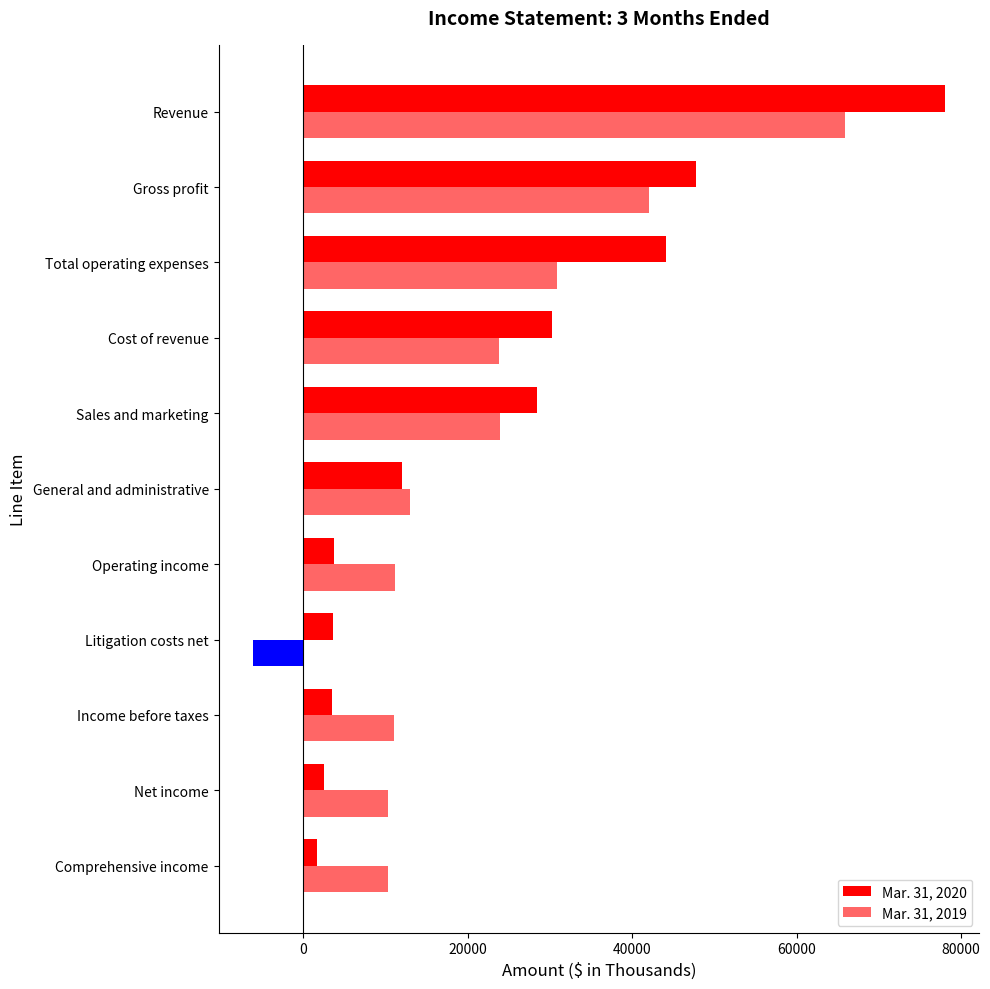

At which label is Mar. 31, 2019 closest to 29889?

Total operating expenses